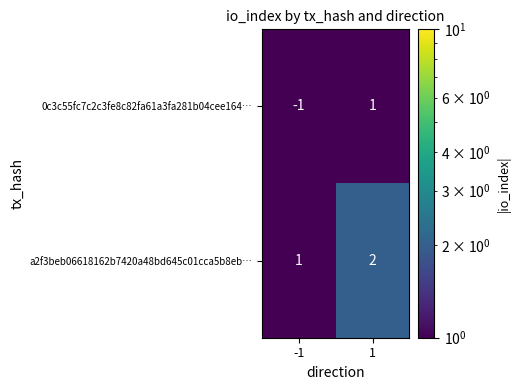

True or false: a2f3beb06618162b7420a48bd645c01cca5b8eb… has a value of 2 at 1.

True